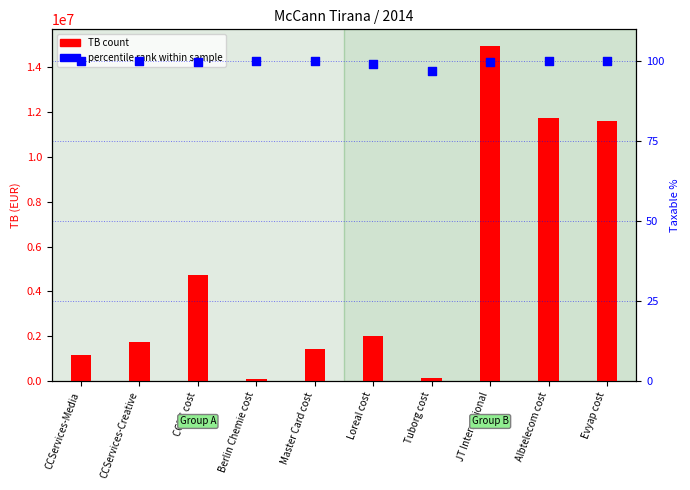

What are all the series names shown in the legend?

TB count, percentile rank within sample